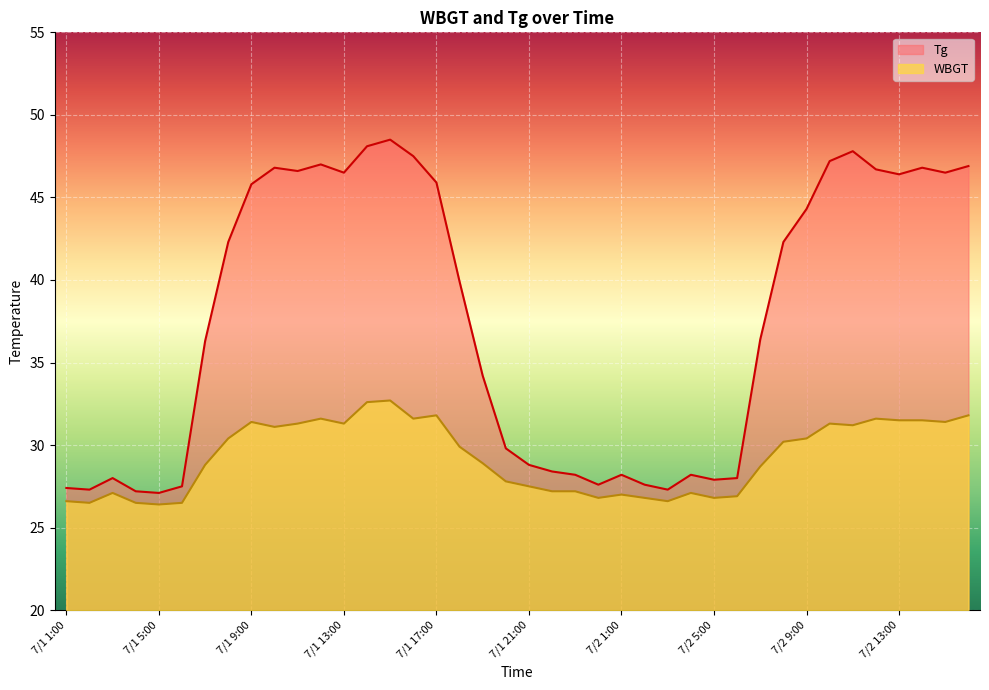

Reading left to right, what are all the values shown in this chart?

Tg: 7/1 1:00=27.4	7/1 2:00=27.3	7/1 3:00=28.0	7/1 4:00=27.2	7/1 5:00=27.1	7/1 6:00=27.5	7/1 7:00=36.3	7/1 8:00=42.3	7/1 9:00=45.8	7/1 10:00=46.8	7/1 11:00=46.6	7/1 12:00=47.0	7/1 13:00=46.5	7/1 14:00=48.1	7/1 15:00=48.5	7/1 16:00=47.5	7/1 17:00=45.9	7/1 18:00=39.9	7/1 19:00=34.2	7/1 20:00=29.8	7/1 21:00=28.8	7/1 22:00=28.4	7/1 23:00=28.2	7/1 24:00=27.6	7/2 1:00=28.2	7/2 2:00=27.6	7/2 3:00=27.3	7/2 4:00=28.2	7/2 5:00=27.9	7/2 6:00=28.0	7/2 7:00=36.4	7/2 8:00=42.3	7/2 9:00=44.3	7/2 10:00=47.2	7/2 11:00=47.8	7/2 12:00=46.7	7/2 13:00=46.4	7/2 14:00=46.8	7/2 15:00=46.5	7/2 16:00=46.9
WBGT: 7/1 1:00=26.6	7/1 2:00=26.5	7/1 3:00=27.1	7/1 4:00=26.5	7/1 5:00=26.4	7/1 6:00=26.5	7/1 7:00=28.8	7/1 8:00=30.4	7/1 9:00=31.4	7/1 10:00=31.1	7/1 11:00=31.3	7/1 12:00=31.6	7/1 13:00=31.3	7/1 14:00=32.6	7/1 15:00=32.7	7/1 16:00=31.6	7/1 17:00=31.8	7/1 18:00=29.9	7/1 19:00=28.9	7/1 20:00=27.8	7/1 21:00=27.5	7/1 22:00=27.2	7/1 23:00=27.2	7/1 24:00=26.8	7/2 1:00=27.0	7/2 2:00=26.8	7/2 3:00=26.6	7/2 4:00=27.1	7/2 5:00=26.8	7/2 6:00=26.9	7/2 7:00=28.7	7/2 8:00=30.2	7/2 9:00=30.4	7/2 10:00=31.3	7/2 11:00=31.2	7/2 12:00=31.6	7/2 13:00=31.5	7/2 14:00=31.5	7/2 15:00=31.4	7/2 16:00=31.8